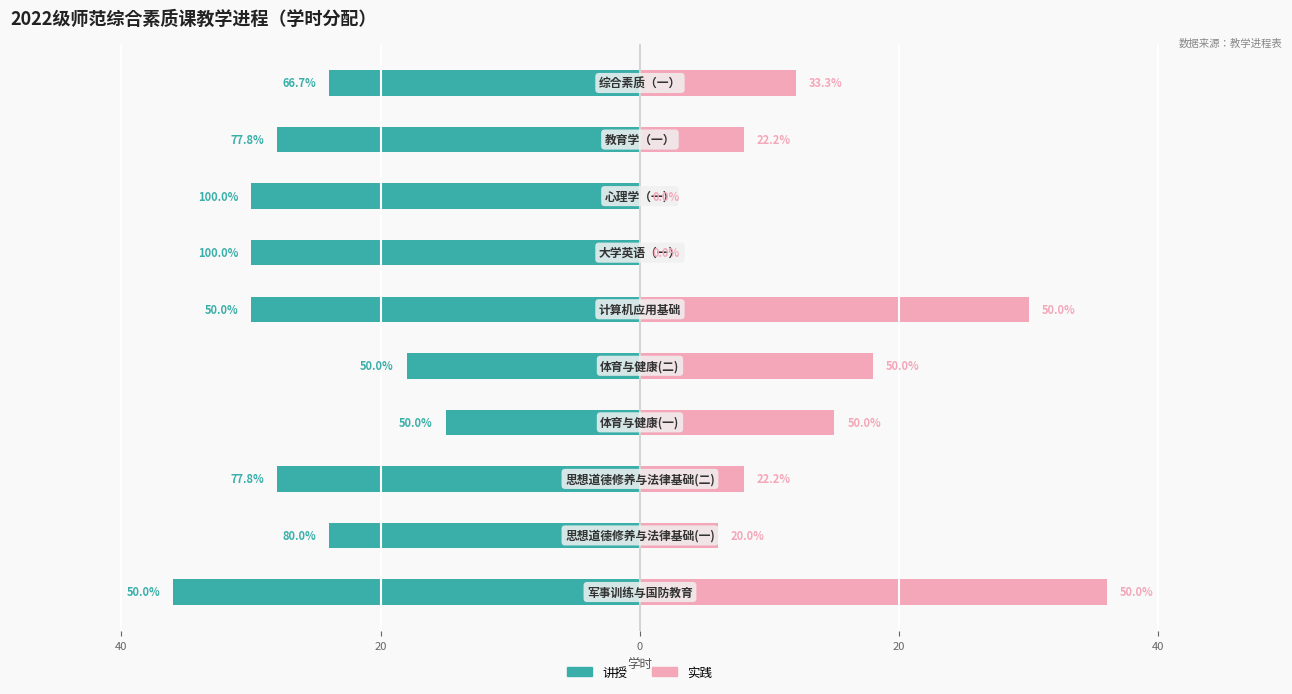

What is the spread (max minus min) of values at 7?

30